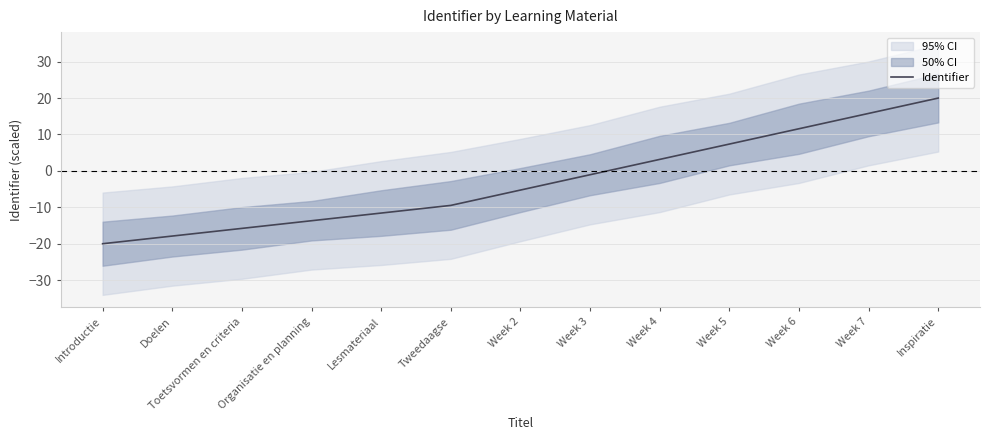

What is the sum of the values at Toetsvormen en criteria and Inspiratie?

4.2